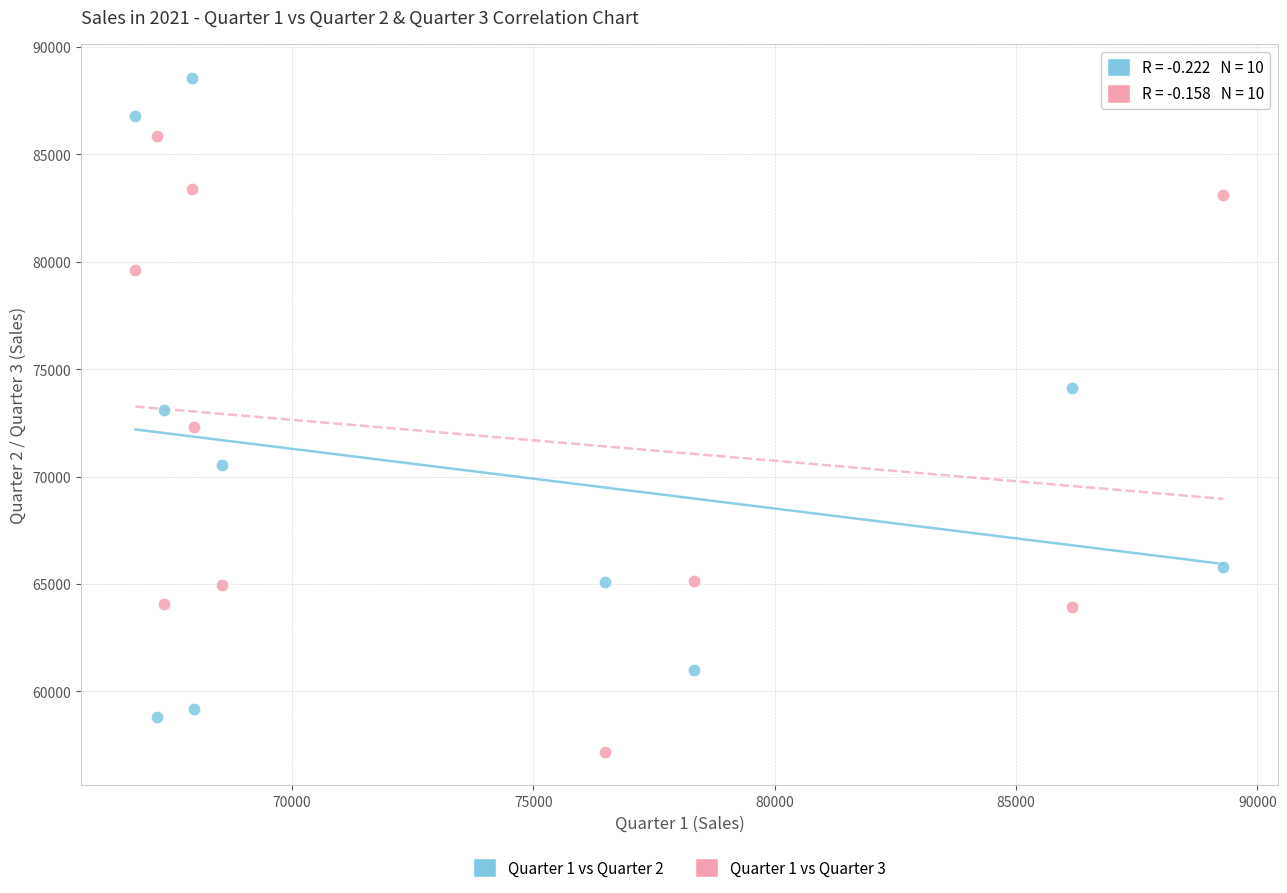

Across all data points, what is the range of X values (max minus min)?

22544